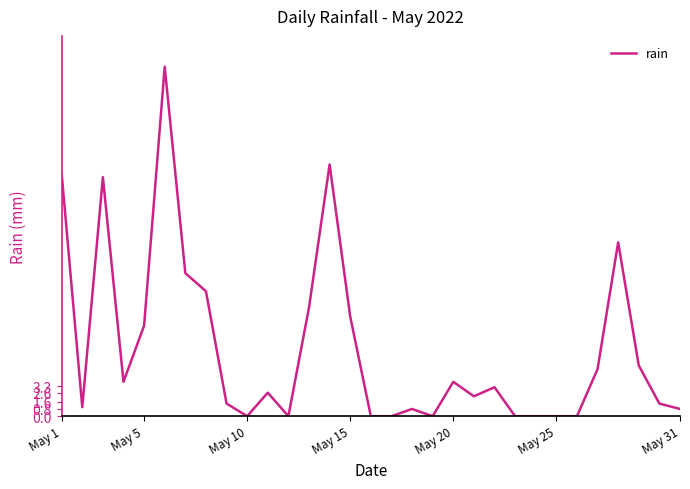

What is the maximum value shown in the chart?

38.6